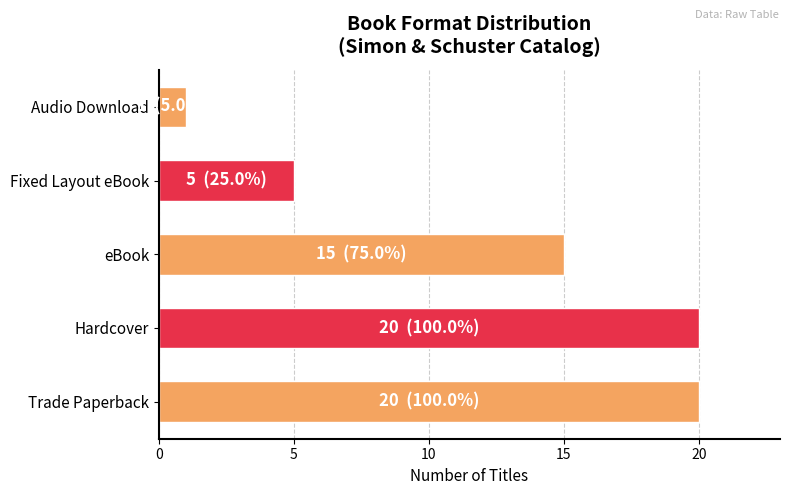

What is the change in value from Hardcover to Fixed Layout eBook?

-15